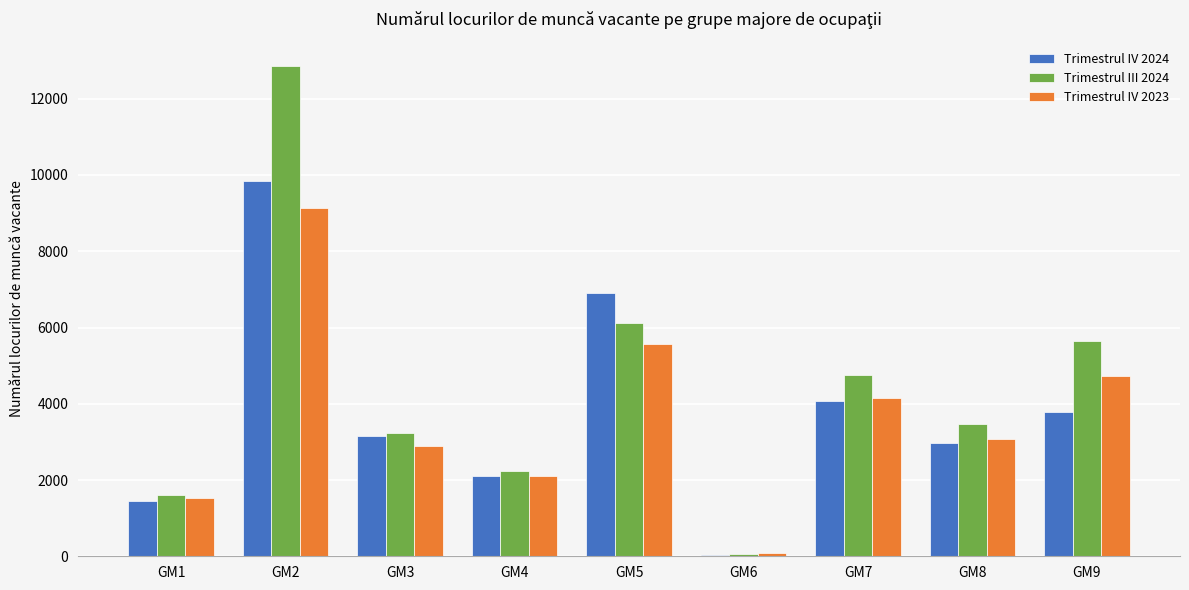

Reading left to right, what are all the values shown in this chart?

Trimestrul IV 2024: GM1=1455	GM2=9848	GM3=3145	GM4=2094	GM5=6904	GM6=36	GM7=4064	GM8=2966	GM9=3791
Trimestrul III 2024: GM1=1600	GM2=12858	GM3=3228	GM4=2225	GM5=6121	GM6=50	GM7=4766	GM8=3464	GM9=5635
Trimestrul IV 2023: GM1=1532	GM2=9142	GM3=2900	GM4=2118	GM5=5556	GM6=98	GM7=4144	GM8=3071	GM9=4716